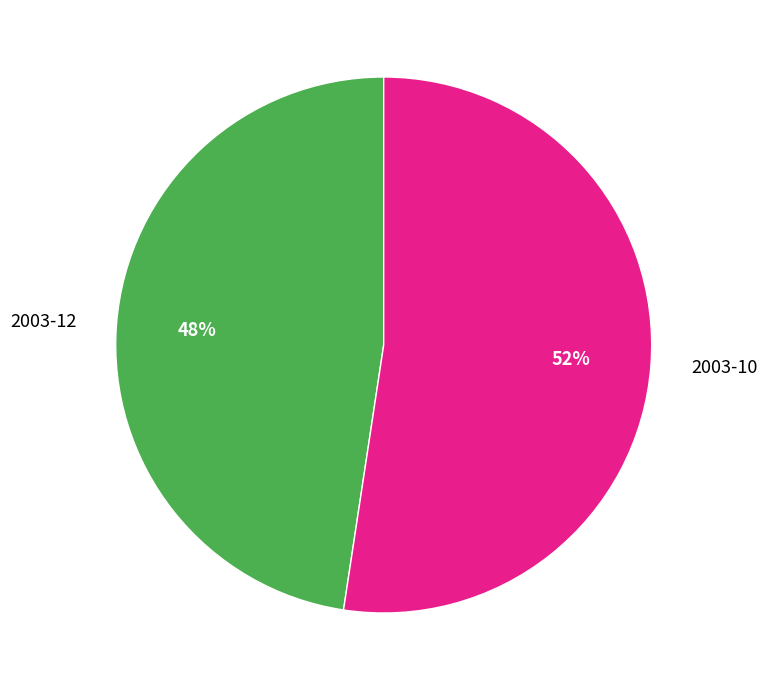

To the nearest percent, what percentage of the pie is 2003-10?

52%